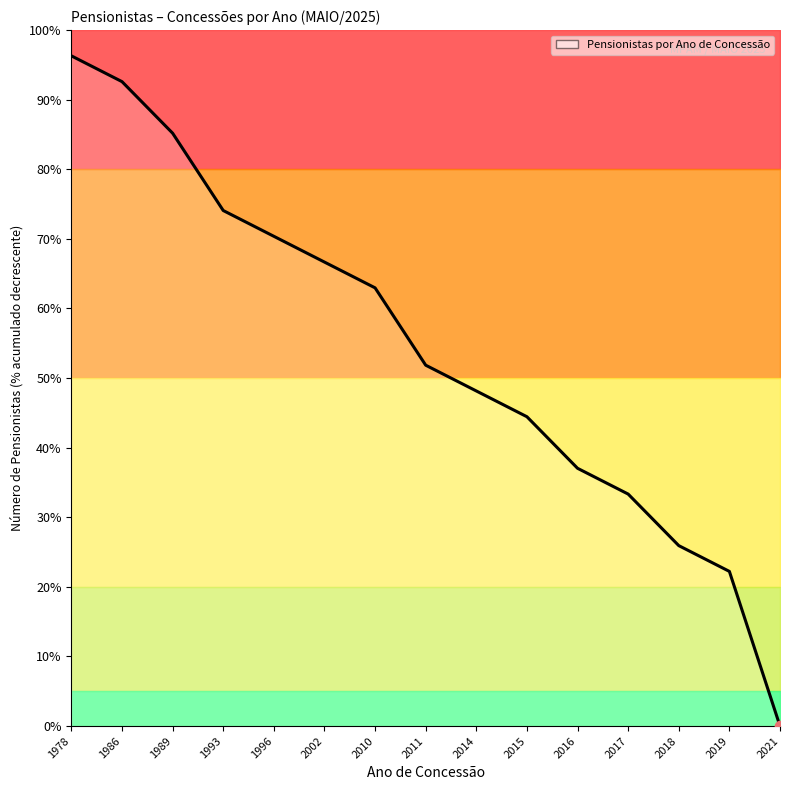

Between 2018 and 1996, which is larger?

1996